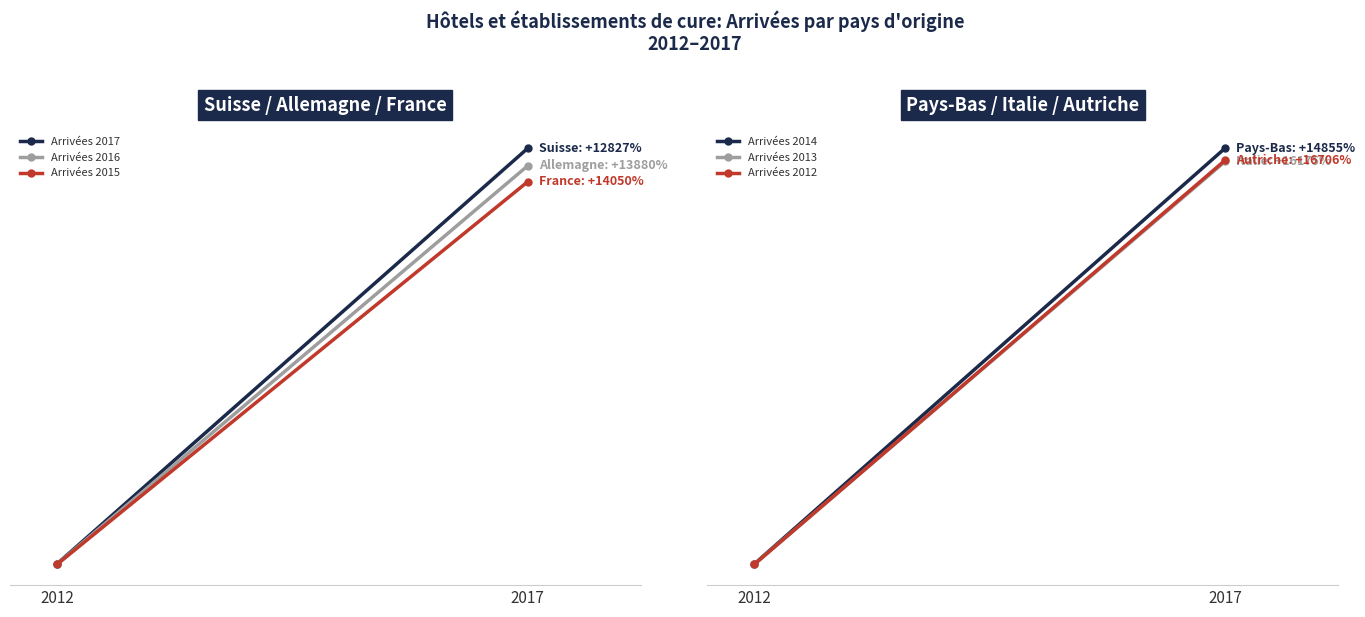

Rank the categories by Arrivées 2016 value from lowest to highest.

2012, 2017